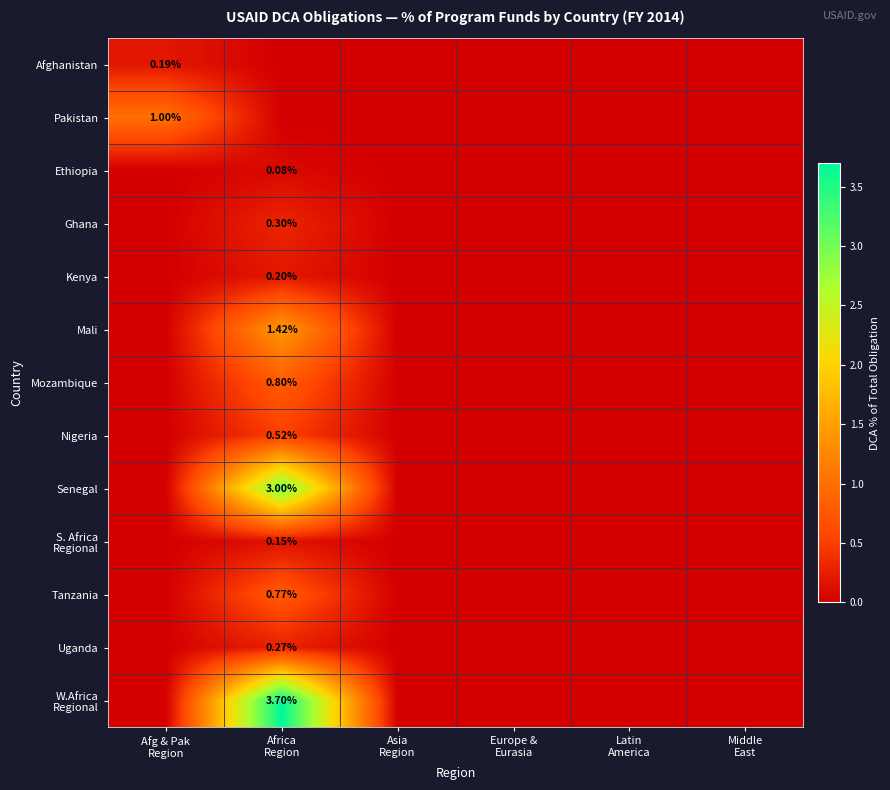

Count the number of data series in this chart.

13